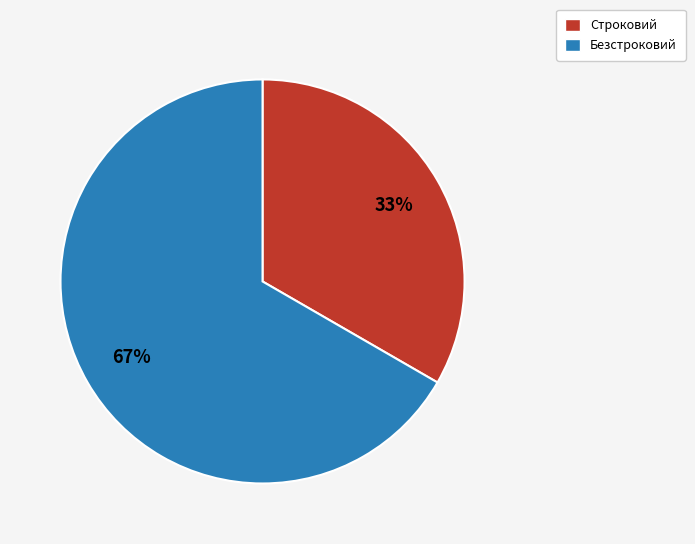

To the nearest percent, what is the combined percentage of Безстроковий and Строковий?

100%